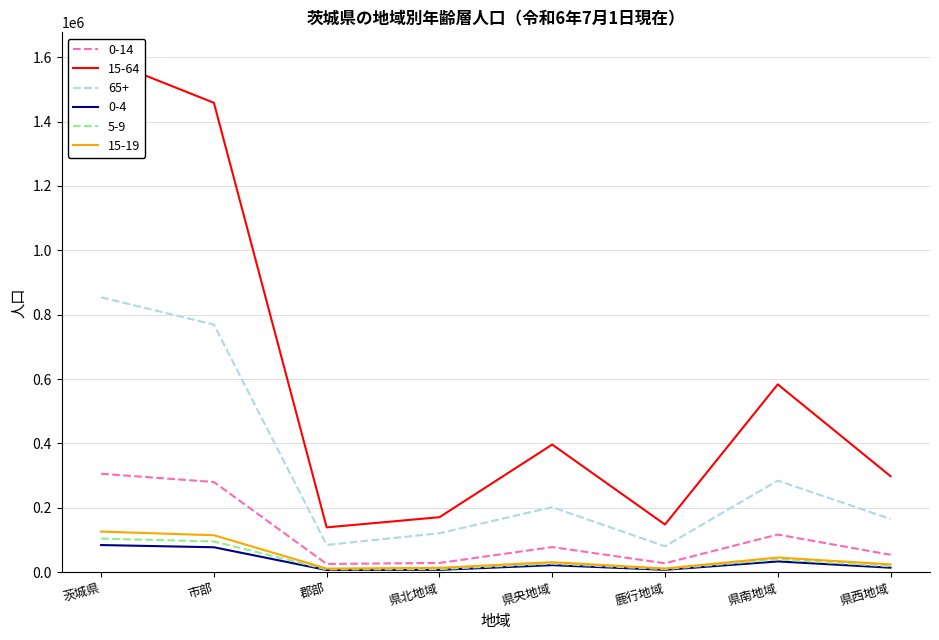

Does the chart have visible grid lines?

Yes